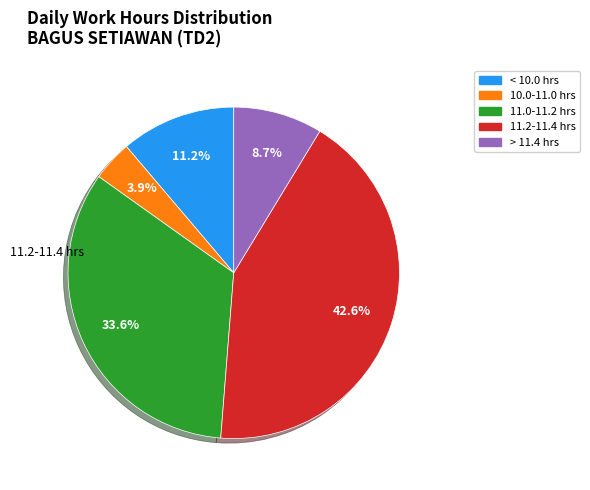

Is there a majority slice in this chart?

No